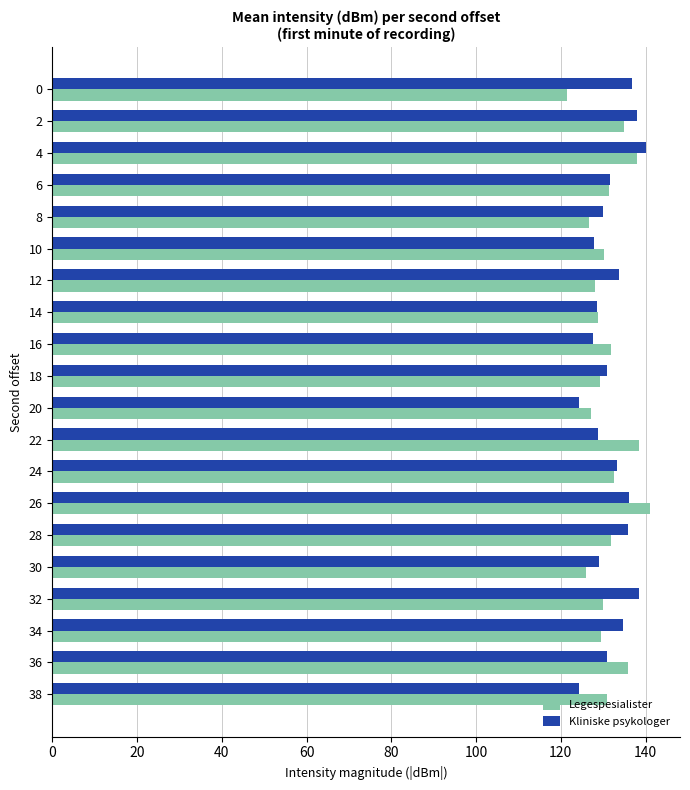

What is the spread (max minus min) of values at 2?

3.1